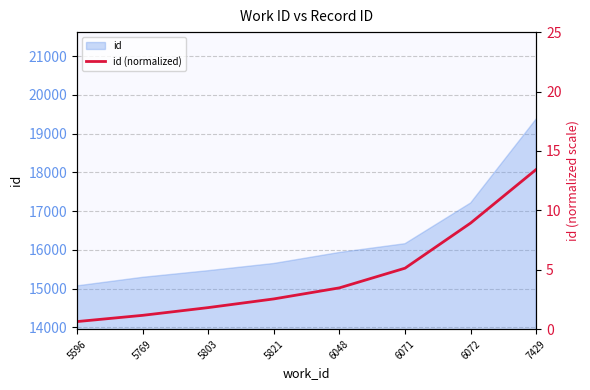

Reading right to left, transcribe all the data shown in this chart.

13.4	8.9	5.1	3.5	2.5	1.8	1.2	0.6